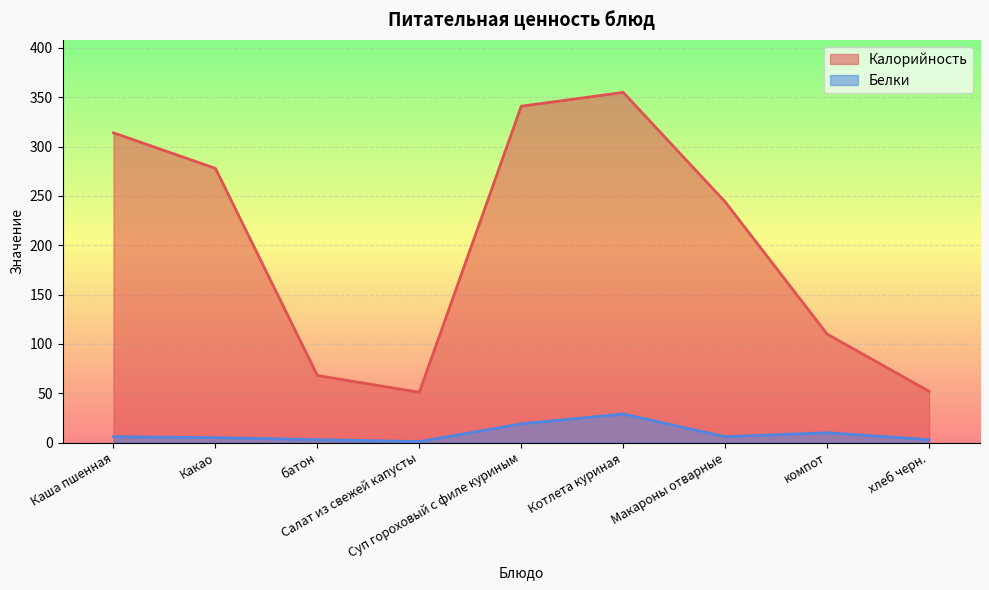

Between Каша пшенная and Макароны отварные, which is larger?

Каша пшенная